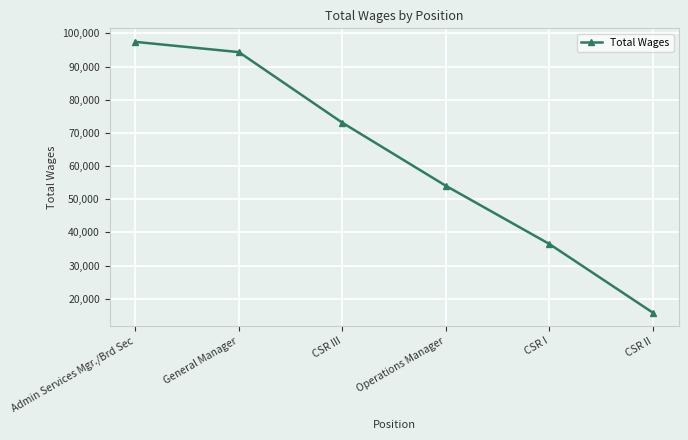

What position from the right is CSR I?

2